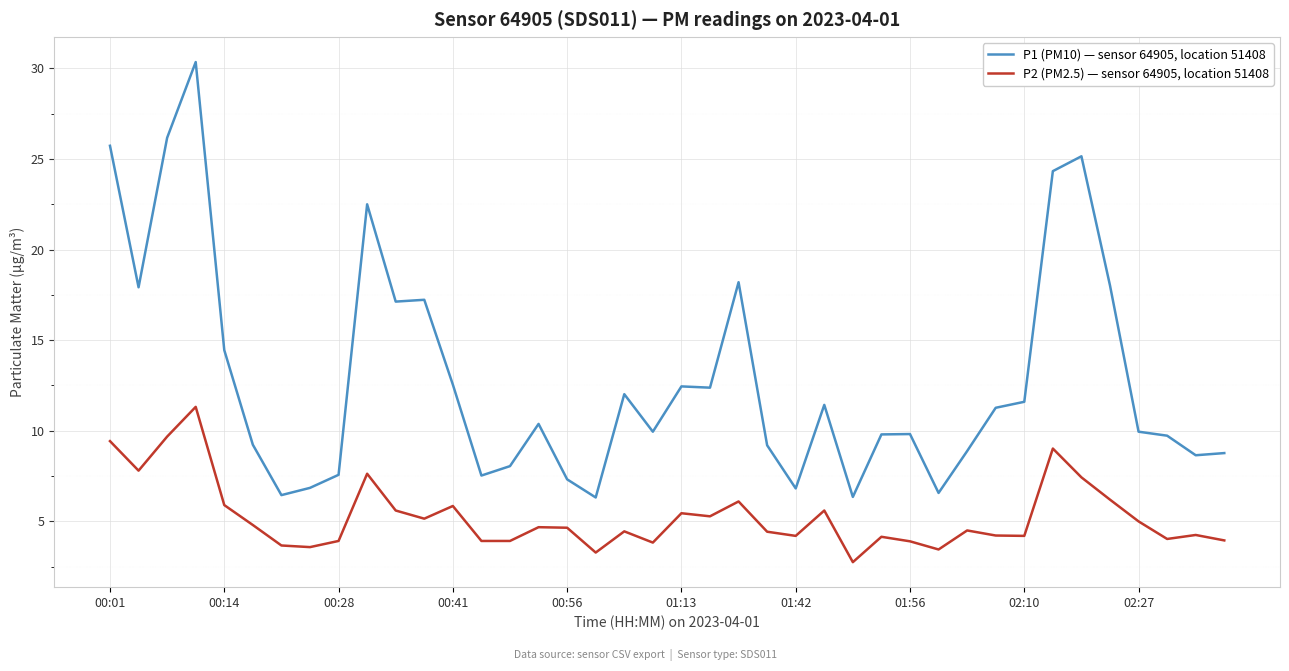

Rank the series by their maximum value, from highest to lowest.

P1 (PM10) — sensor 64905, location 51408, P2 (PM2.5) — sensor 64905, location 51408